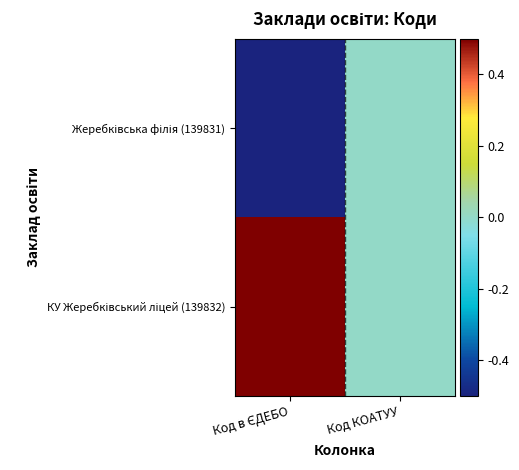

Rank the series by their average value, from highest to lowest.

КУ Жеребківський ліцей (139832), Жеребківська філія (139831)